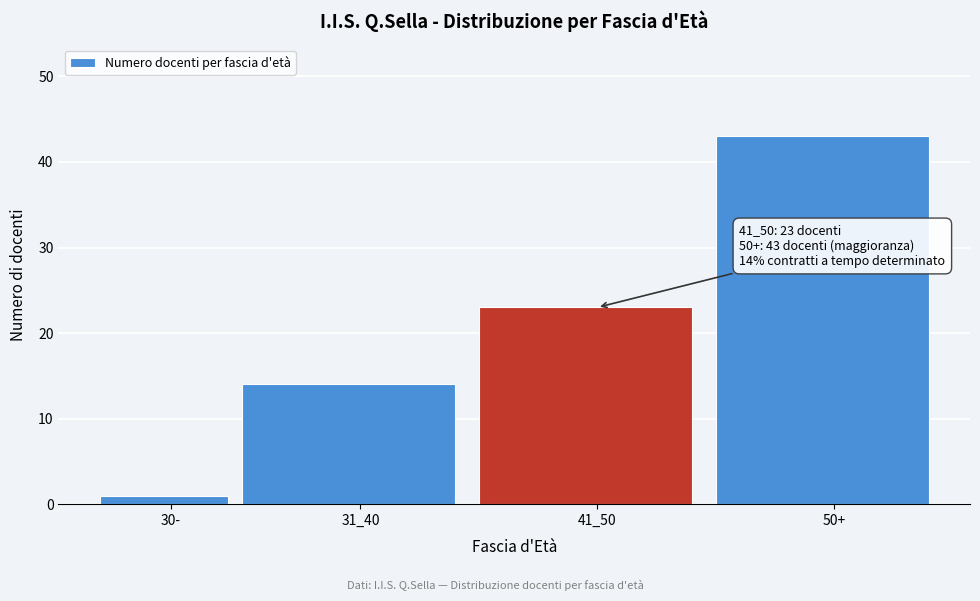

Reading left to right, transcribe all the data shown in this chart.

30-=1	31_40=14	41_50=23	50+=43